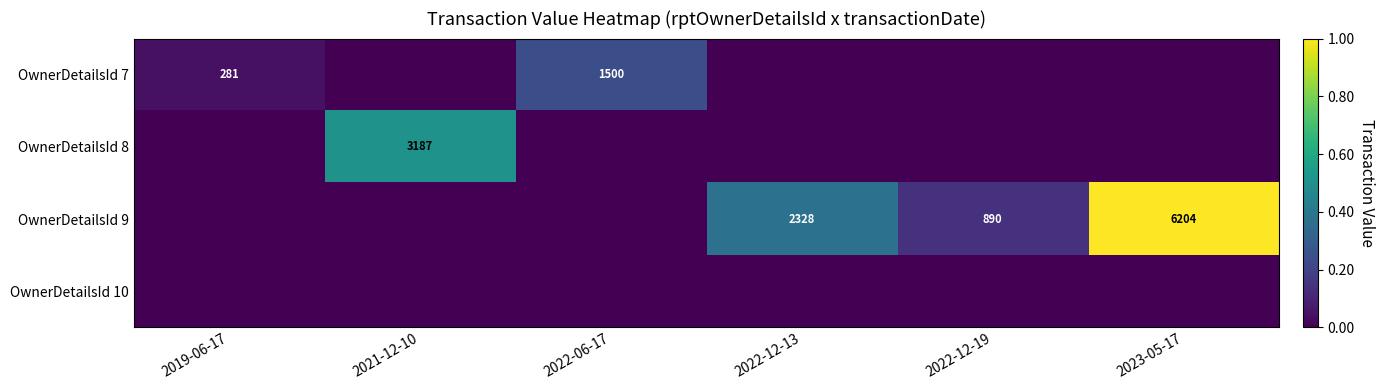

True or false: OwnerDetailsId 9 has a value of 2328 at 2022-12-13.

True